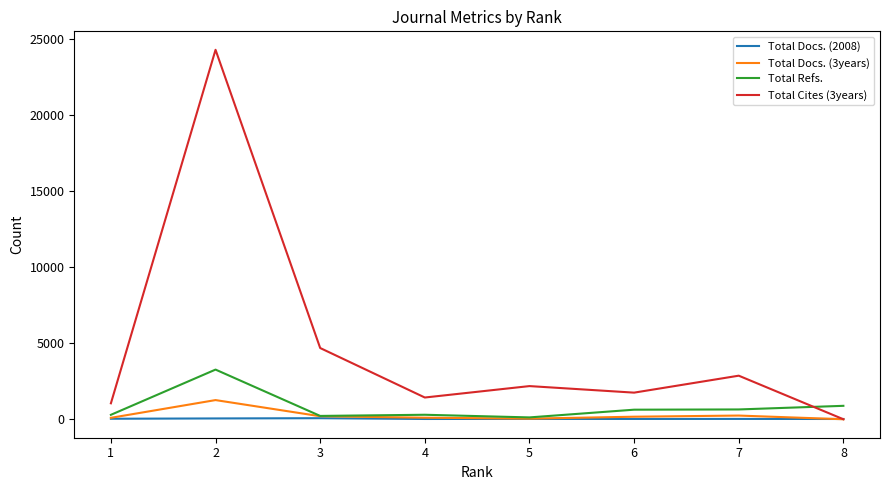

Which series has the largest range (max minus min)?

Total Cites (3years)